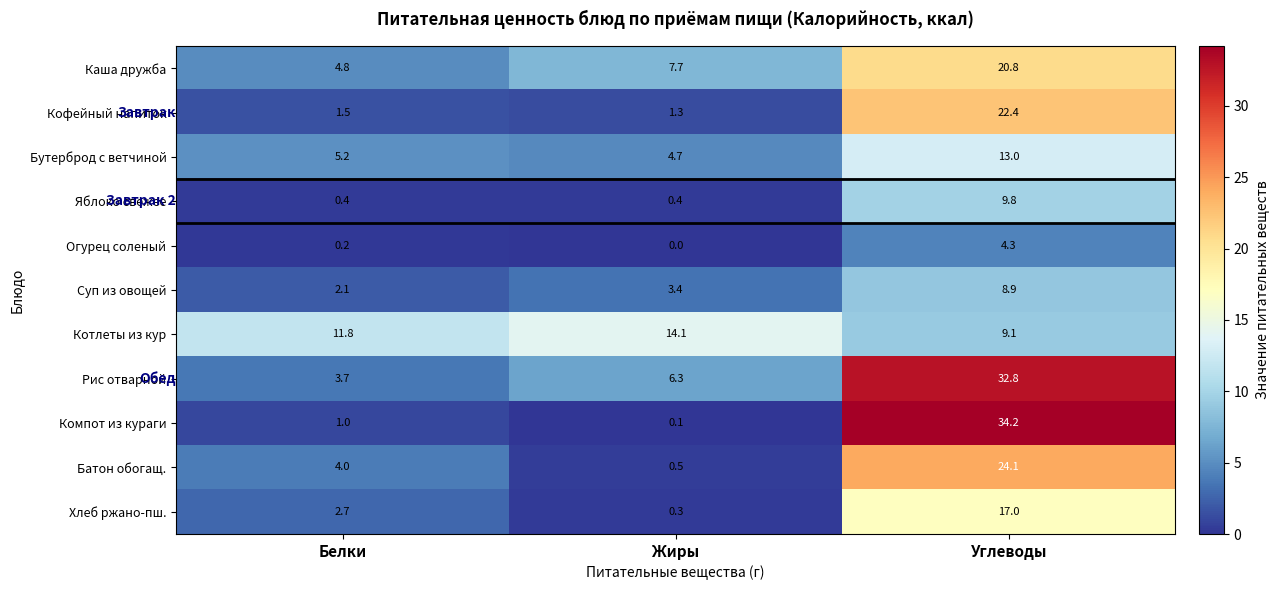

What is the approximate value of Кофейный напиток at Углеводы?

22.4